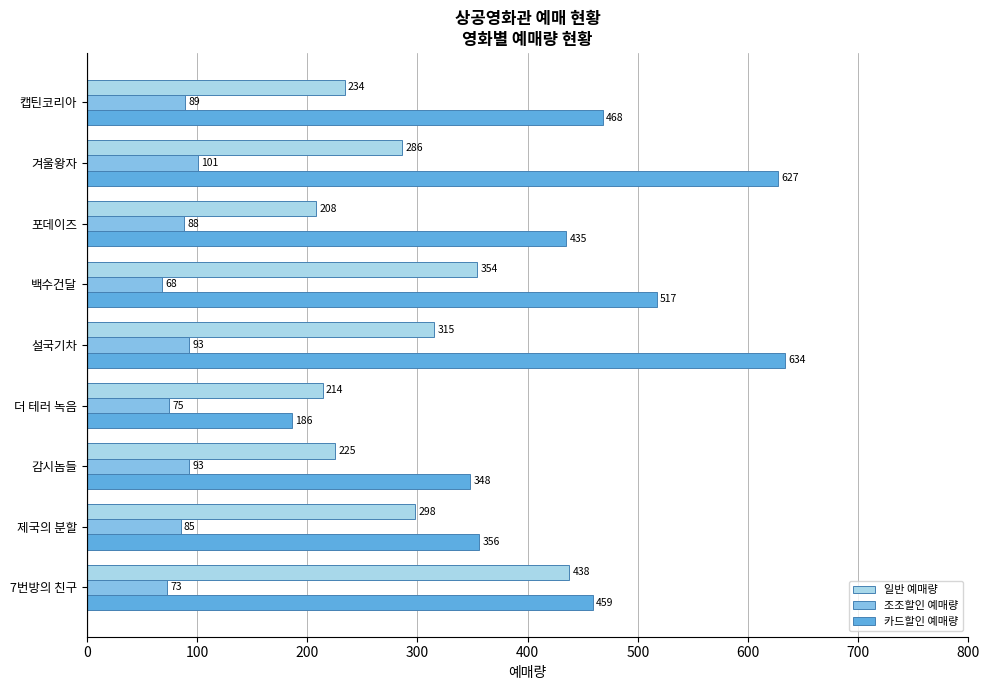

At which category is the sum across all series the highest?

설국기차